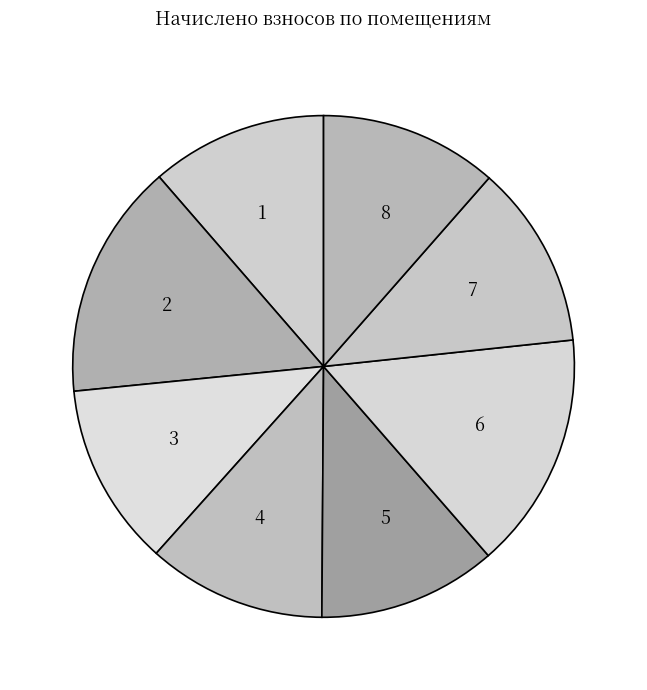

Is it true that 1 is 11% of the pie?

True